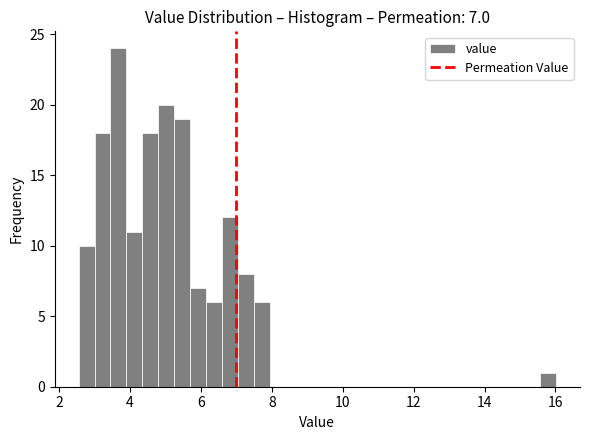

Around what value on the x-axis is the tallest bar? Give the approximate position of its centre, as read against the axis.

3.6